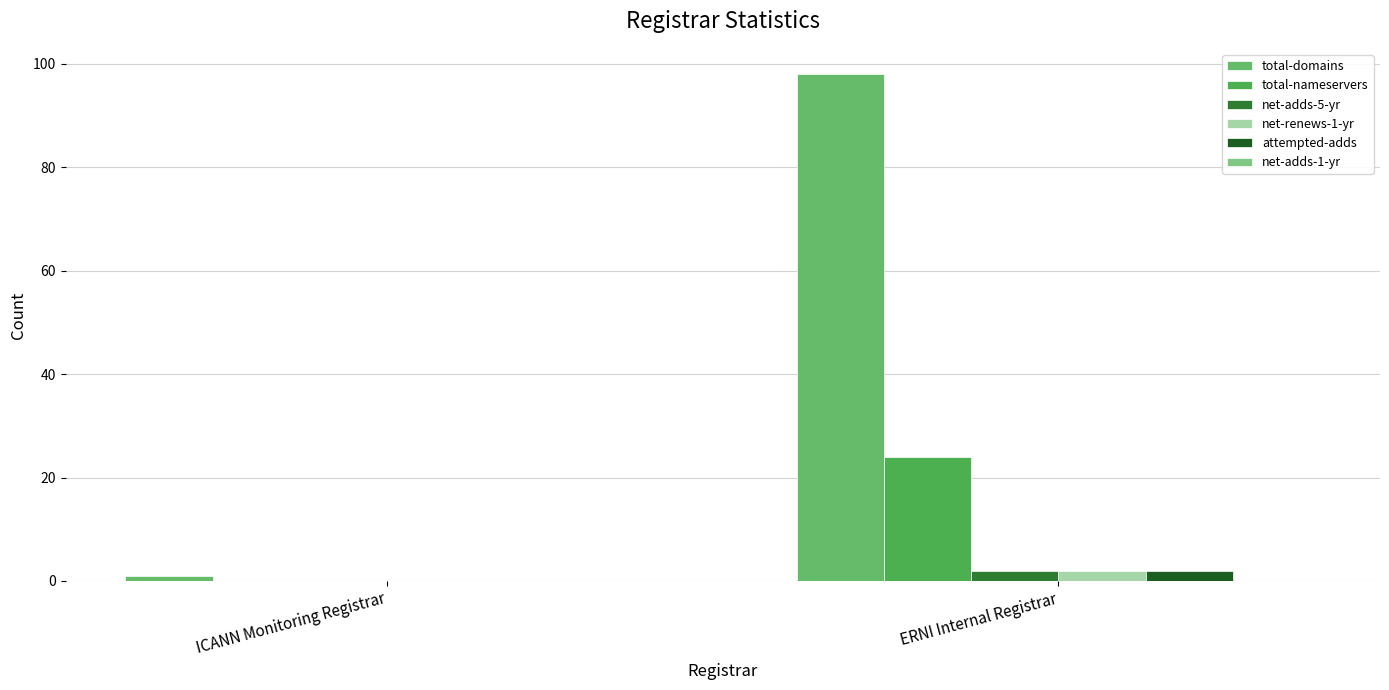

What is the sum of the total-domains values at ERNI Internal Registrar and ICANN Monitoring Registrar?

99